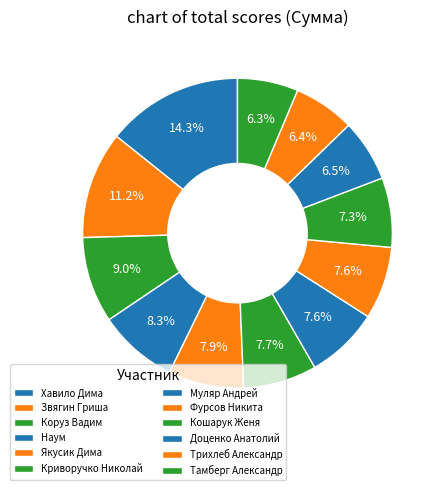

Count the number of slices in the pie.

12